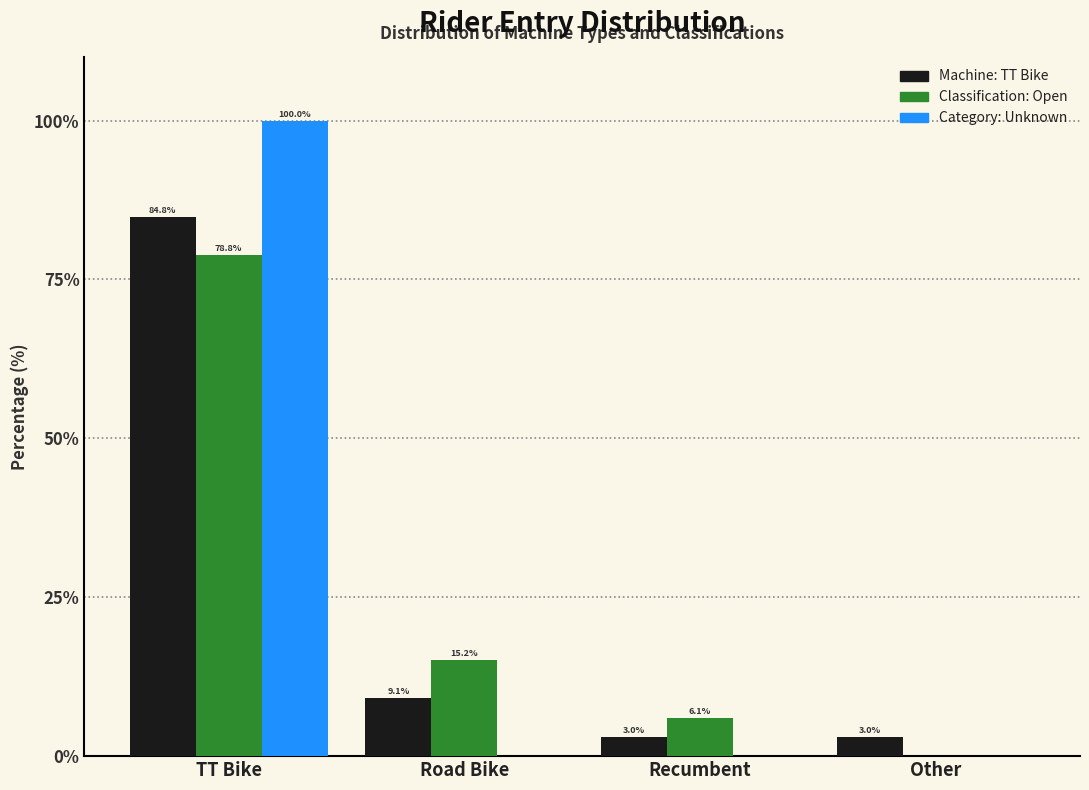

Reading left to right, what are all the values shown in this chart?

Machine: TT Bike: TT Bike=84.8	Road Bike=9.1	Recumbent=3.0	Other=3.0
Classification: Open: TT Bike=78.8	Road Bike=15.2	Recumbent=6.1	Other=0.0
Category: Unknown: TT Bike=100.0	Road Bike=0.0	Recumbent=0.0	Other=0.0